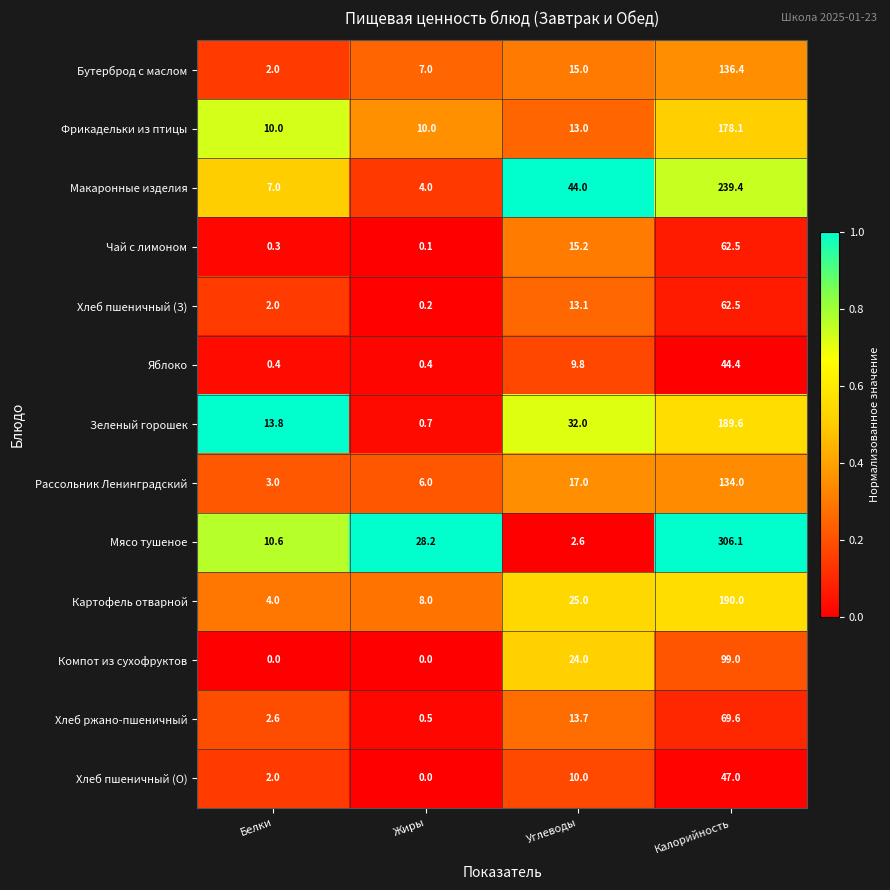

How many distinct data groups are displayed?

13